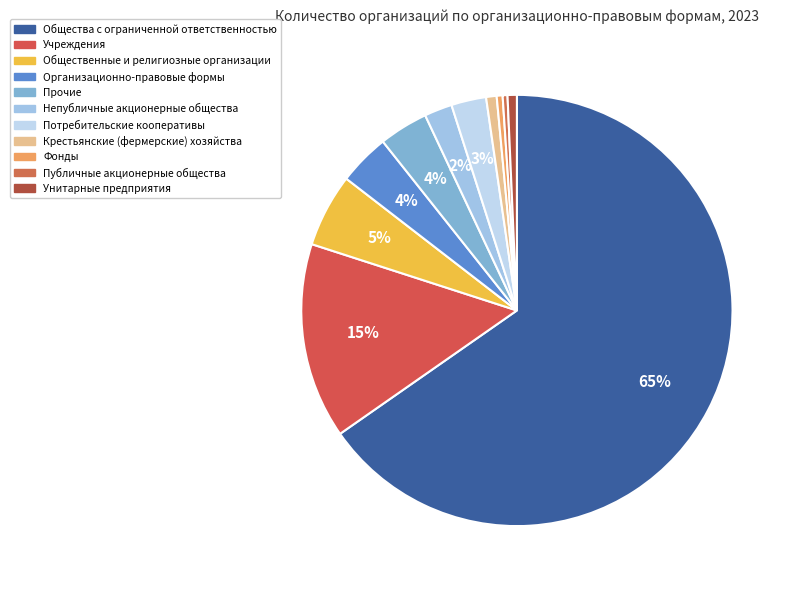

Is there any slice that represents more than half of the pie?

Yes